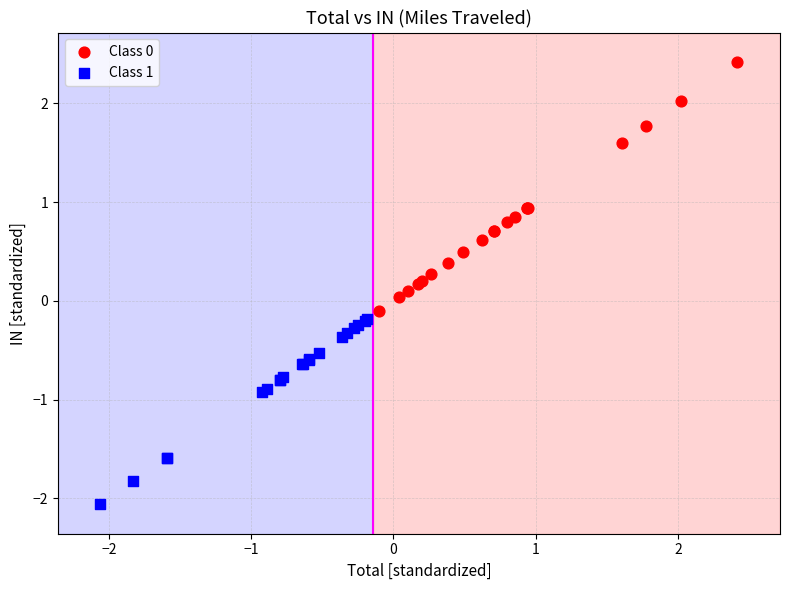

Which series reaches the minimum Y coordinate?

Class 1